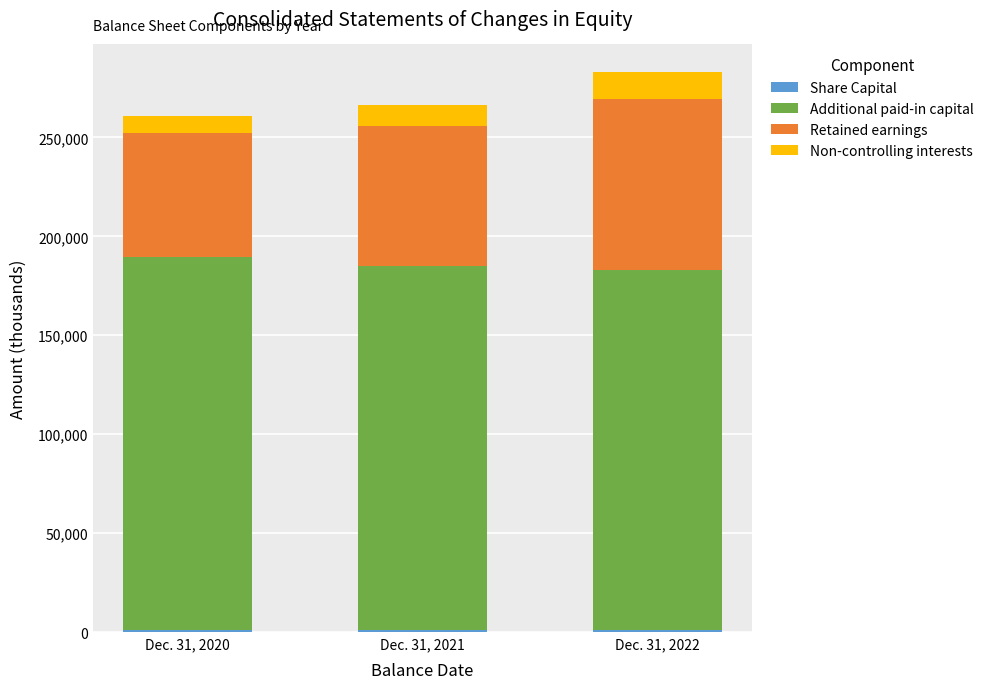

How many bars are there in total?

3